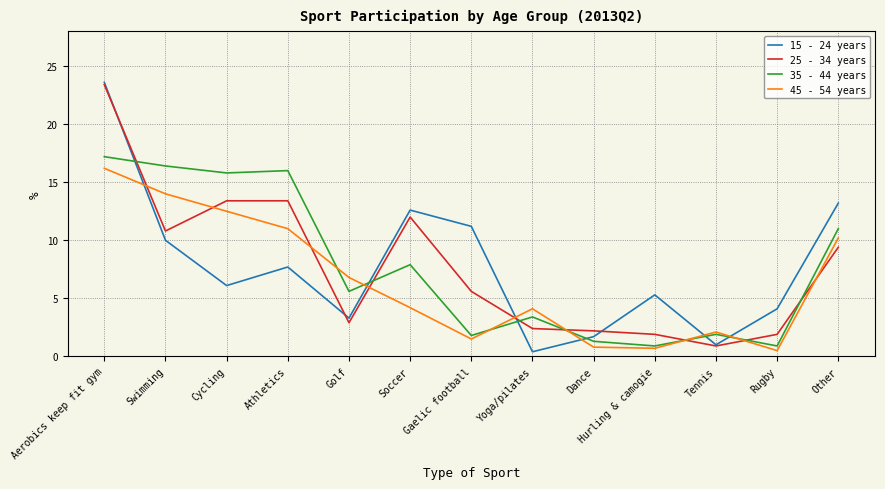

True or false: 35 - 44 years and 15 - 24 years cross at least once.

True